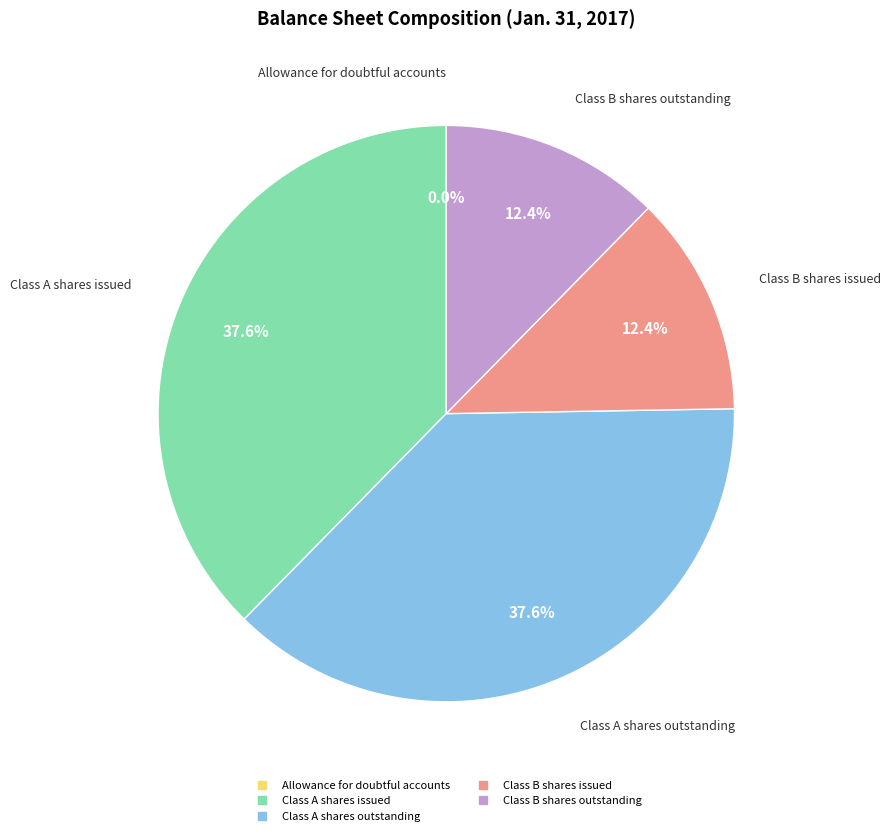

Is there a majority slice in this chart?

No